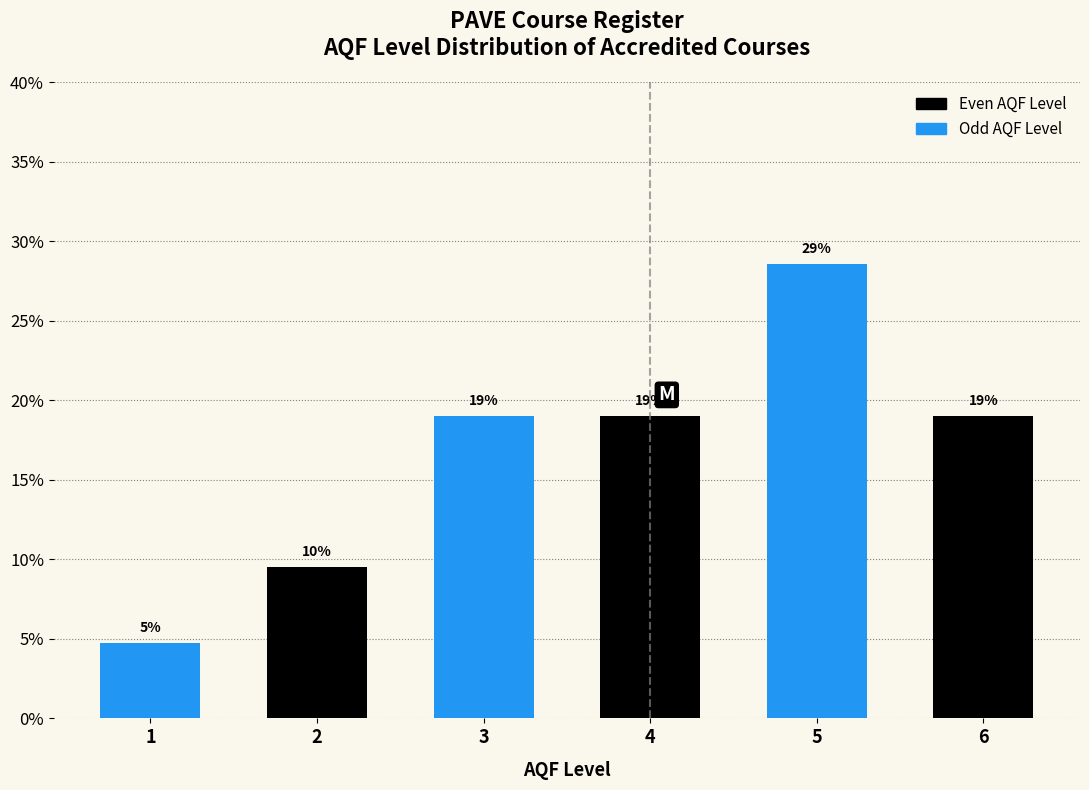

The chart shows a value of 12.1 at 6. True or false?

False